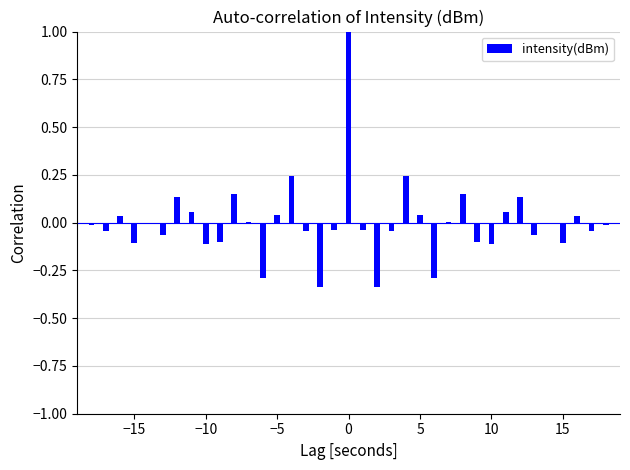

How many data points does each series have?

37